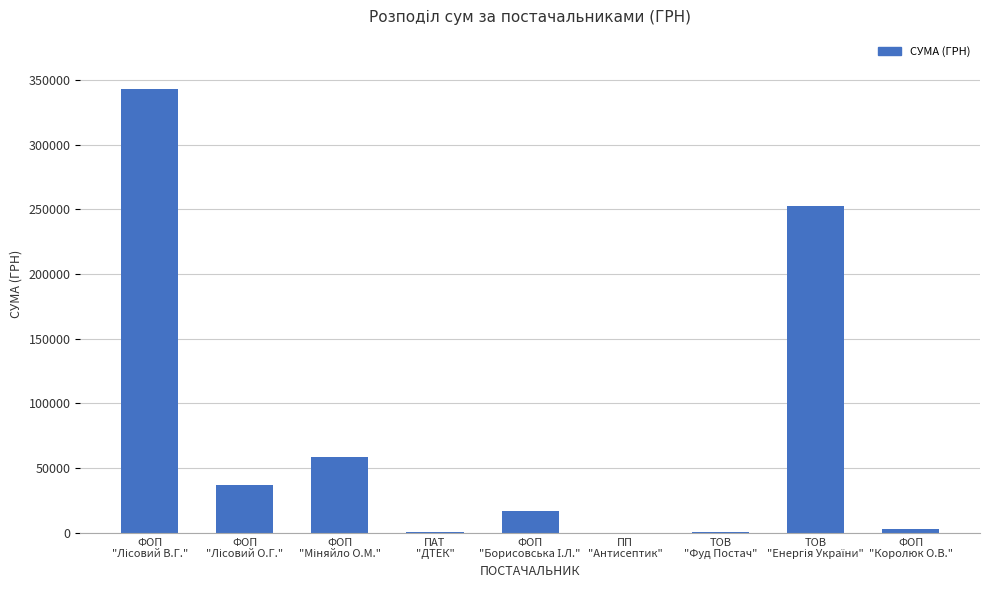

What is the maximum value shown in the chart?

343068.4